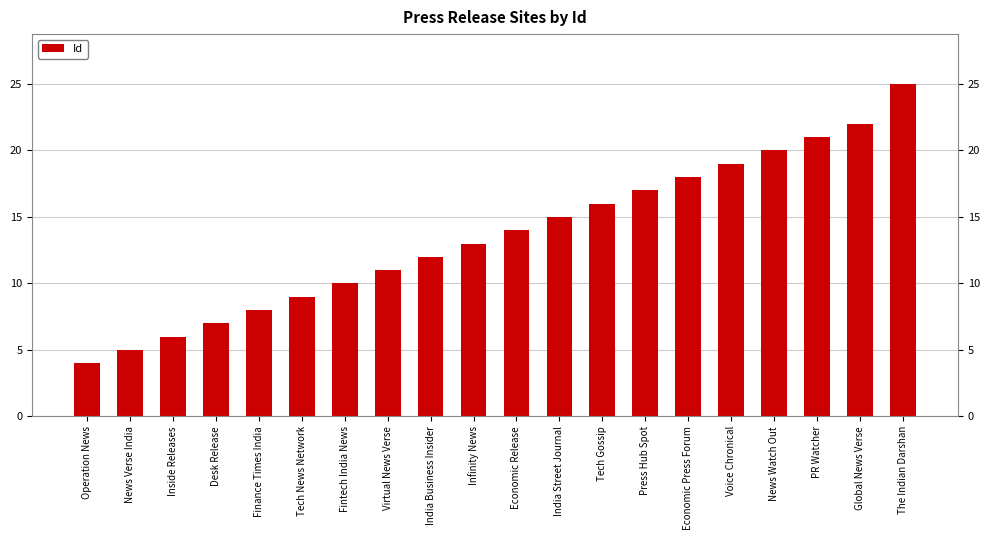

List the labels in order of value, largest first.

The Indian Darshan, Global News Verse, PR Watcher, News Watch Out, Voice Chronical, Economic Press Forum, Press Hub Spot, Tech Gossip, India Street Journal, Economic Release, Infinity News, India Business Insider, Virtual News Verse, Fintech India News, Tech News Network, Finance Times India, Desk Release, Inside Releases, News Verse India, Operation News